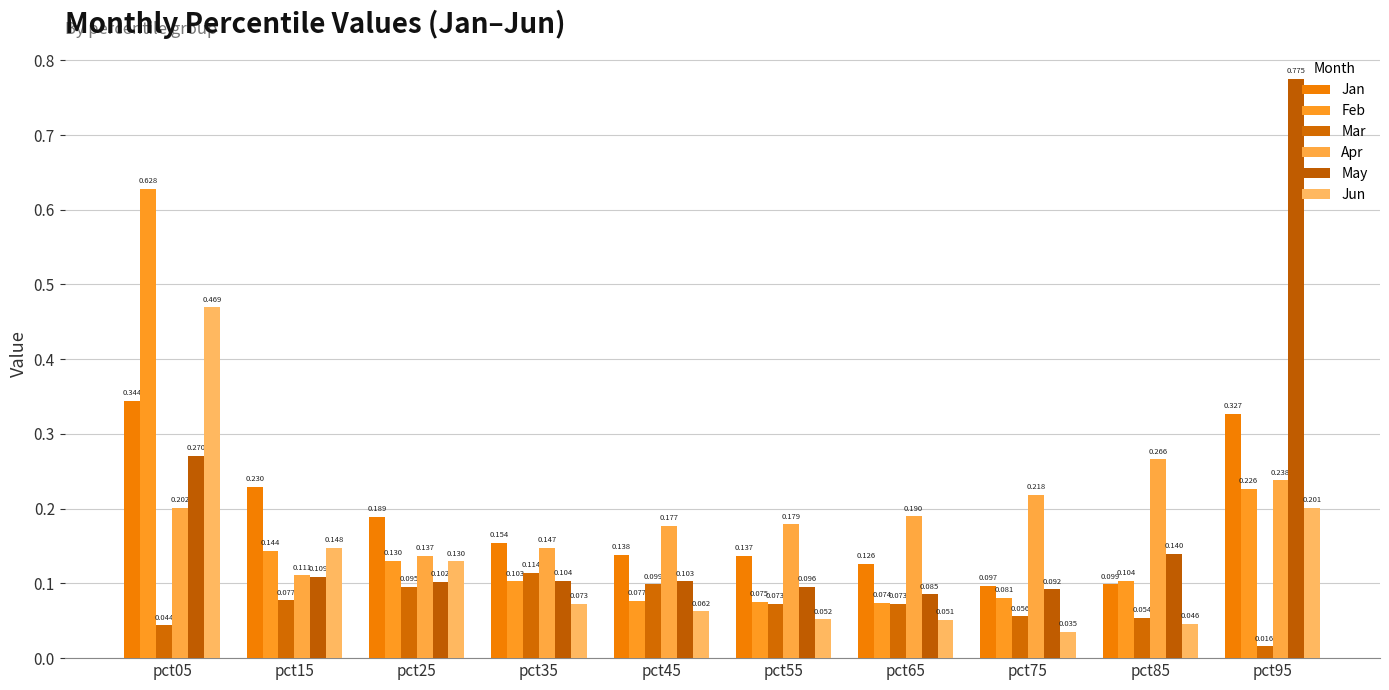

At which label is Apr closest to 0?

pct15